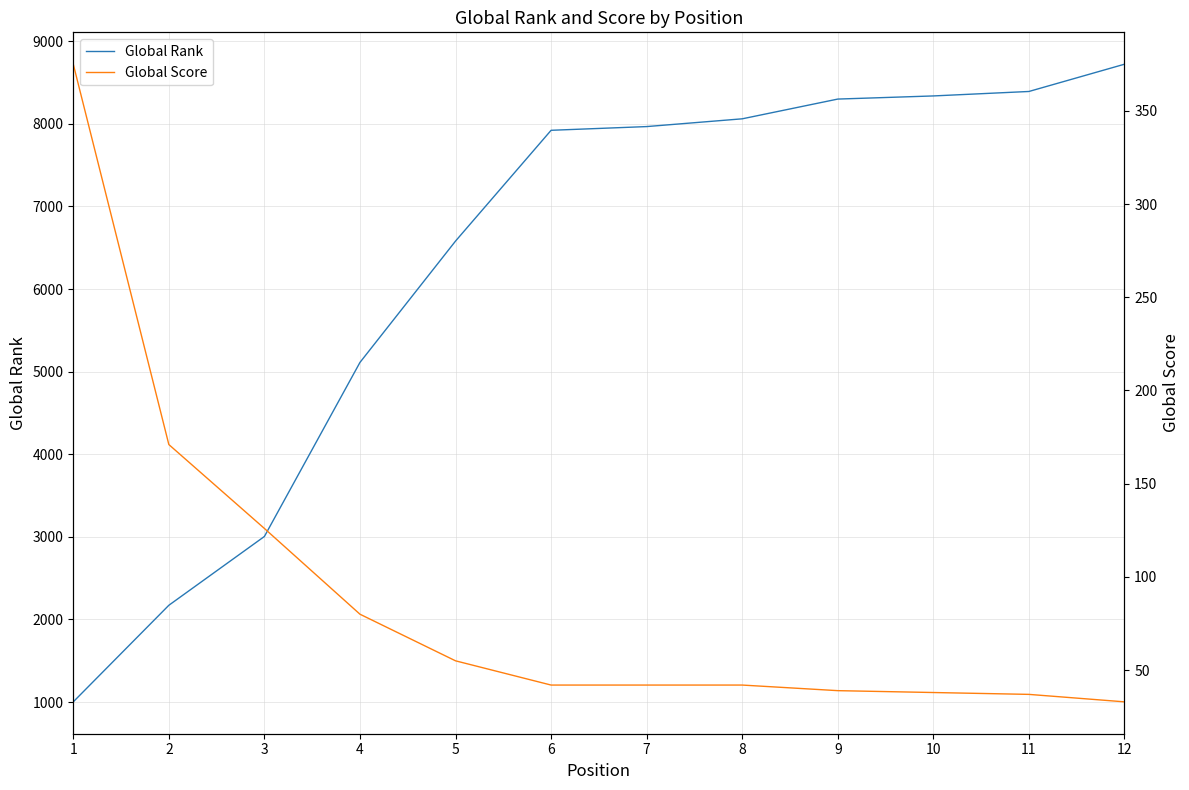

The Global Score series shows 63 at 7. True or false?

False